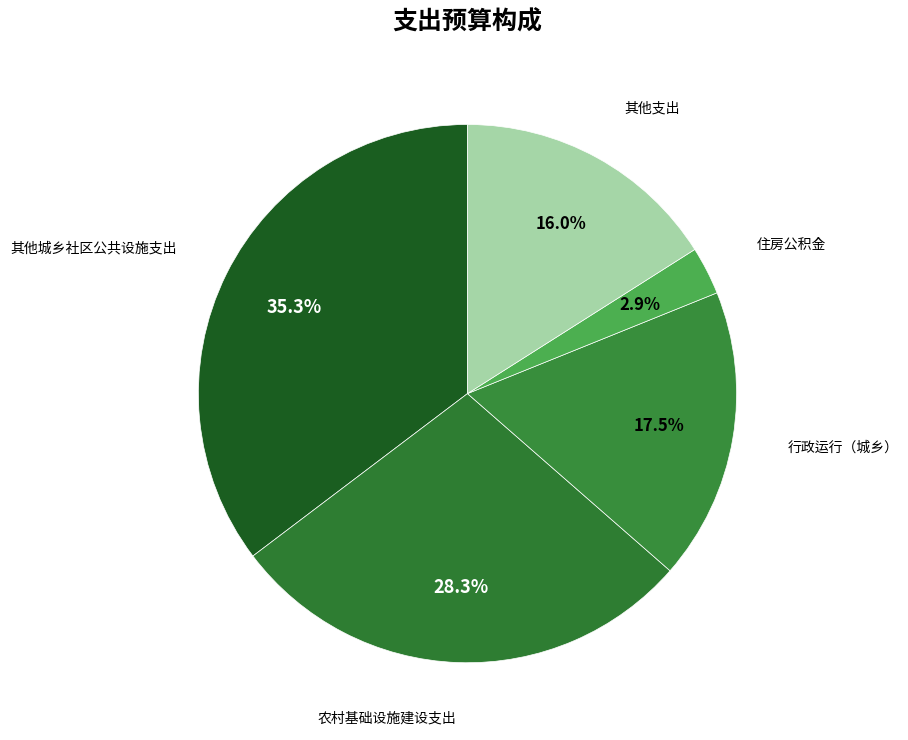

How many slices are in this pie chart?

5